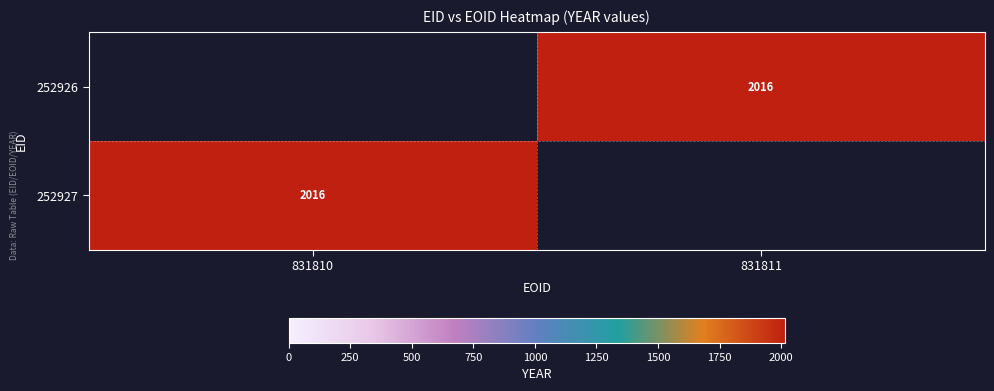

True or false: 252927 has a value of 2016 at 831810.

True